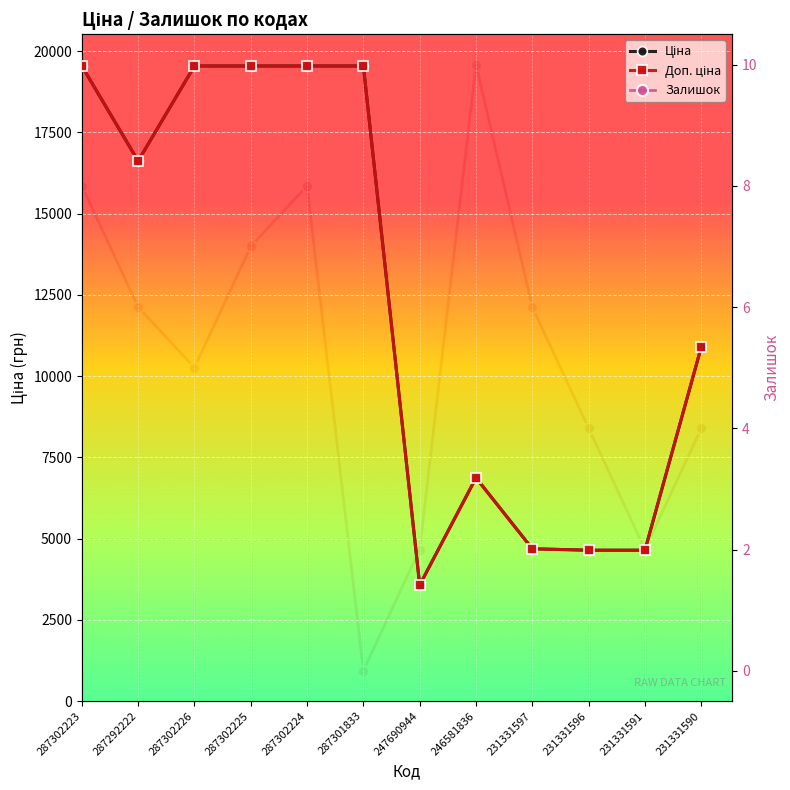

What is the sum of the Доп. ціна values at 231331597 and 287292222?

21303.0